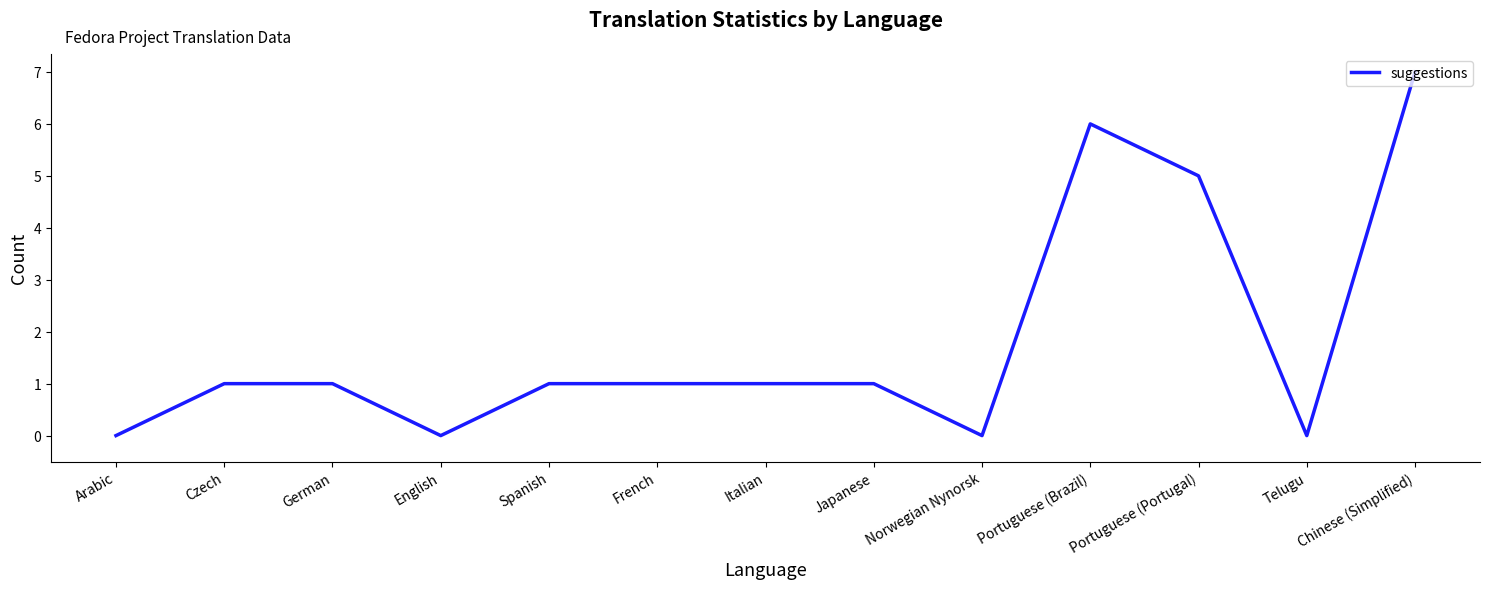

What position from the right is Norwegian Nynorsk?

5